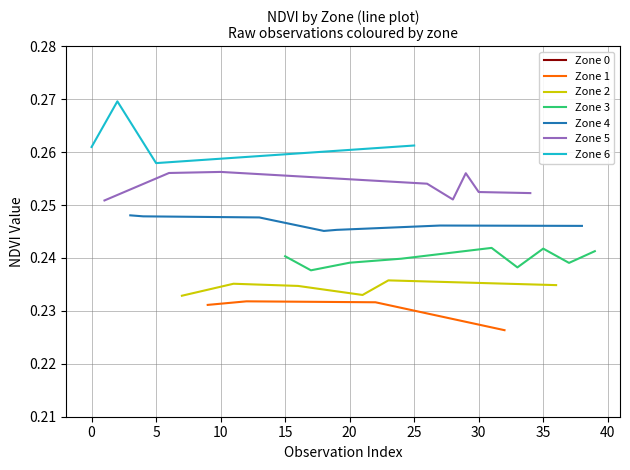

True or false: Zone 1 has more than 0 interior local peaks.

True